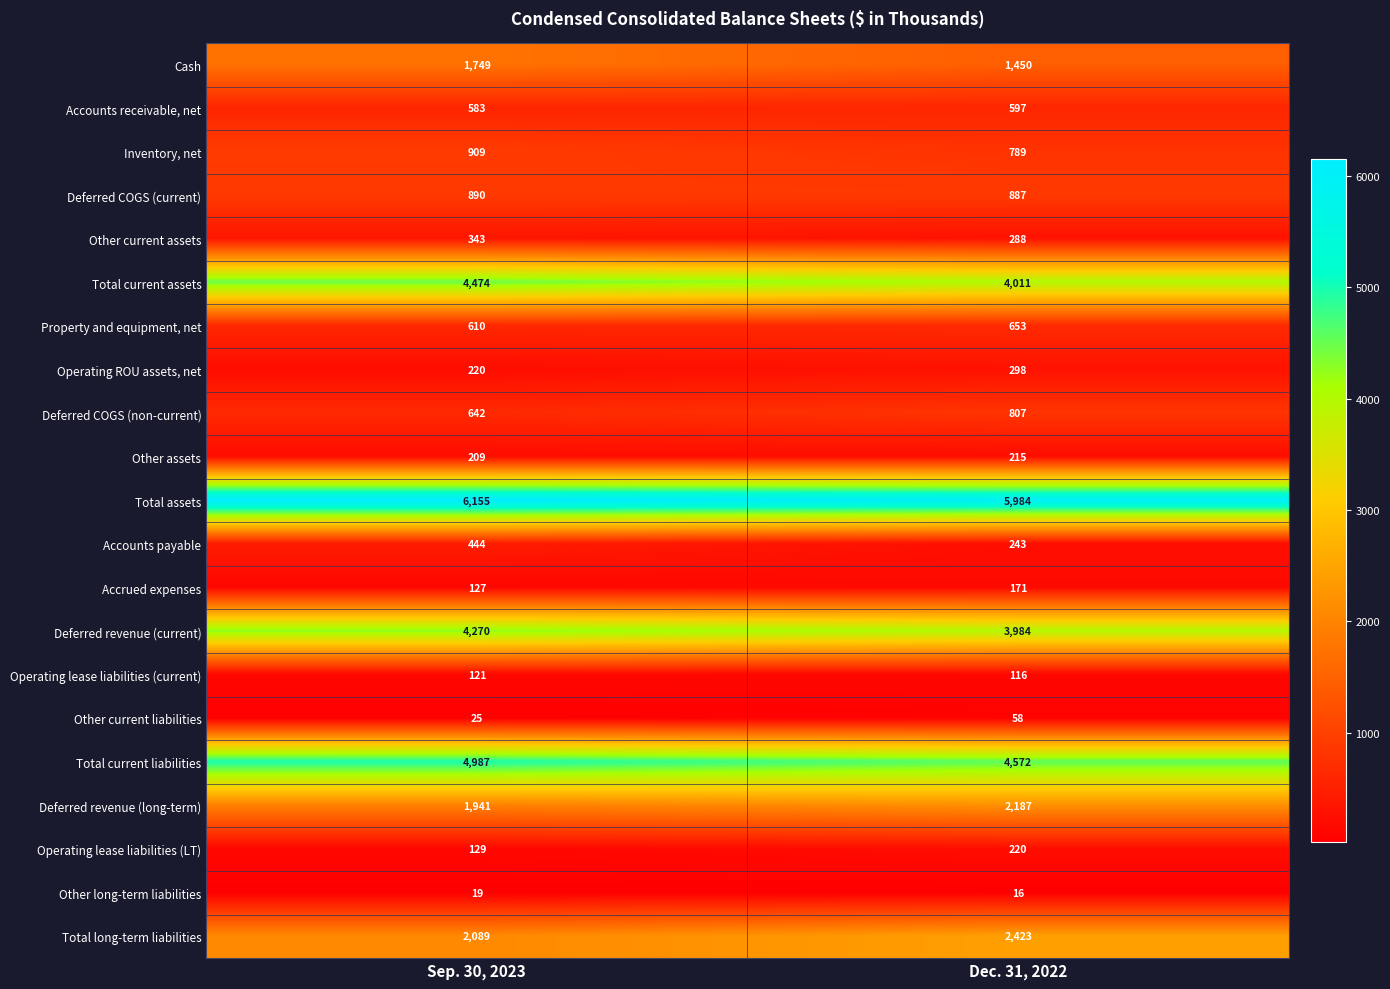

Where is Other current assets nearest to the value 315?

Dec. 31, 2022